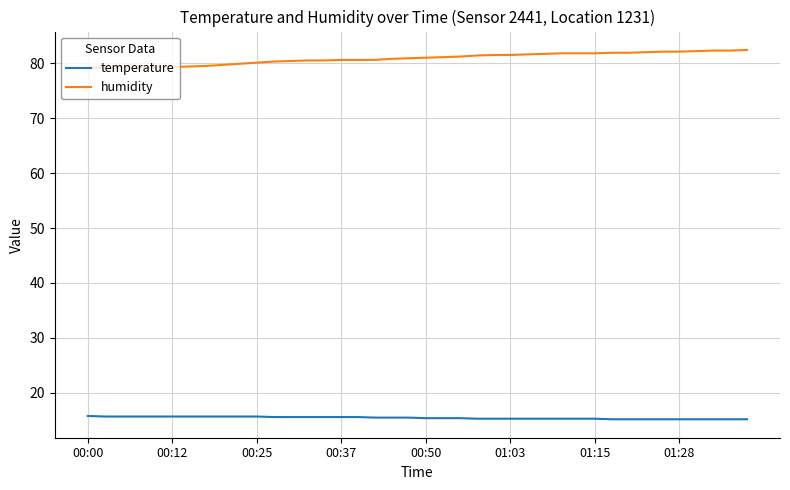

True or false: temperature and humidity cross at least once.

False